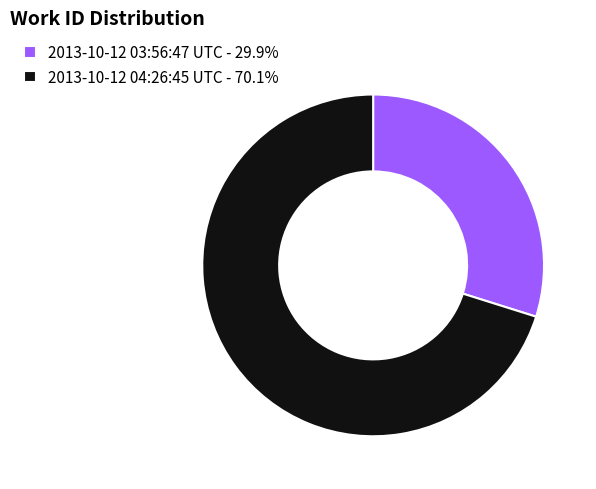

What is the smallest slice in the pie chart?

2013-10-12 03:56:47 UTC